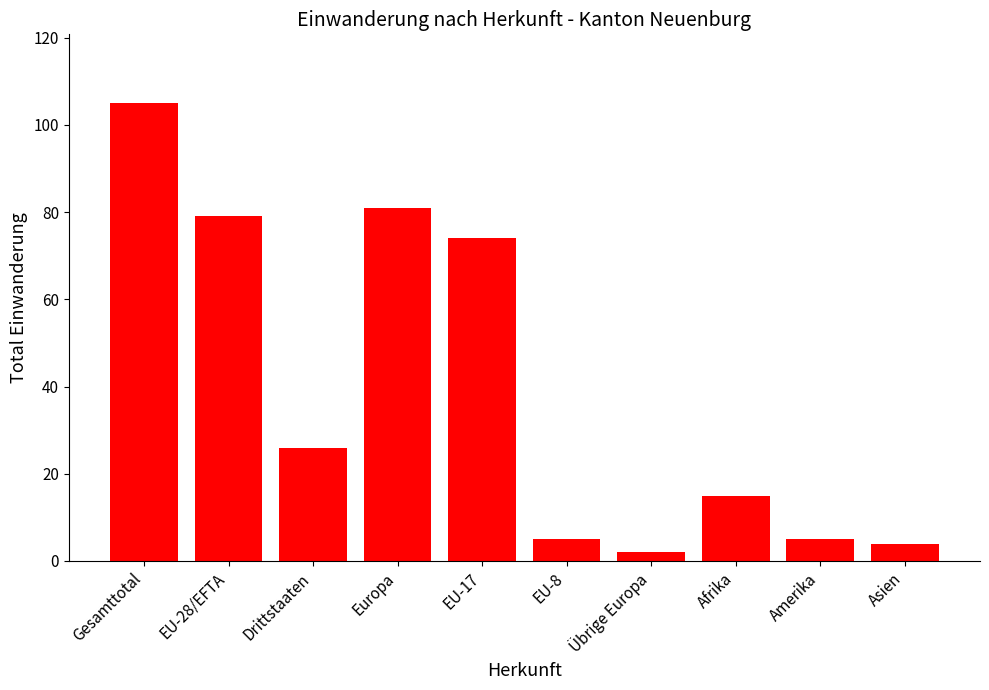

How many bars are there in total?

10